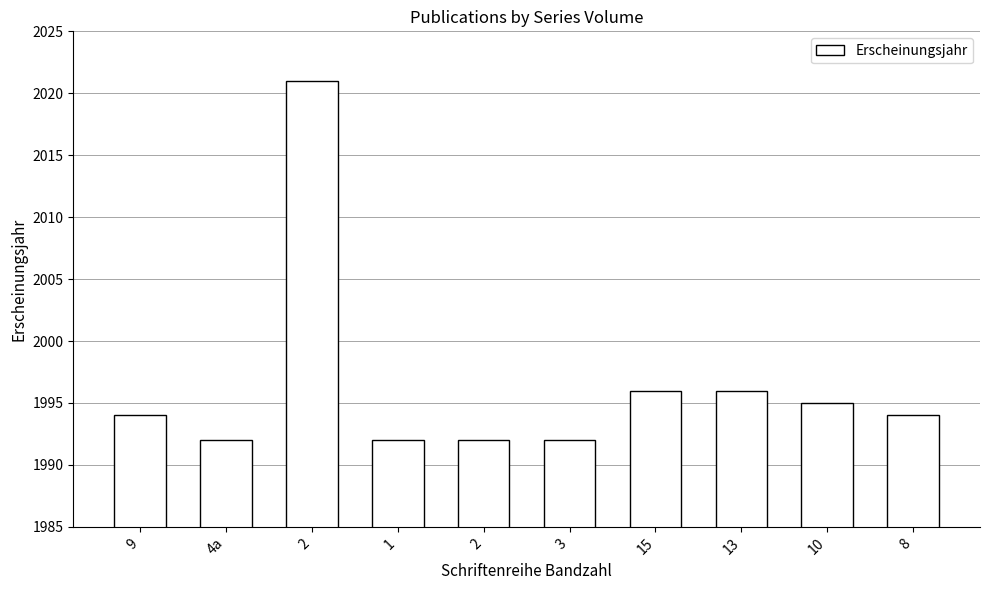

What is the difference between the maximum and minimum values?

29